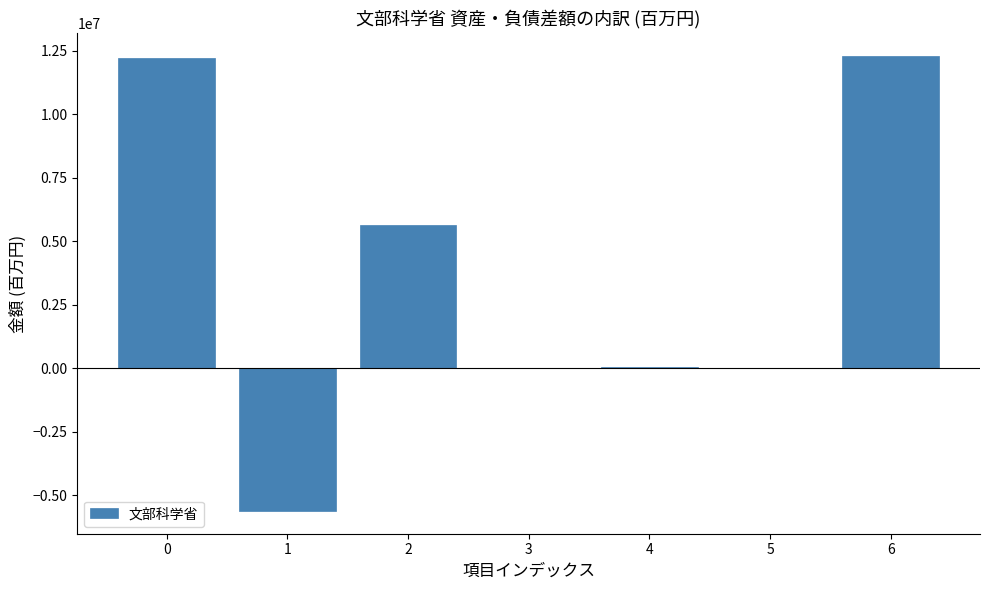

Is it true that the value at 0 is 7443480?

False